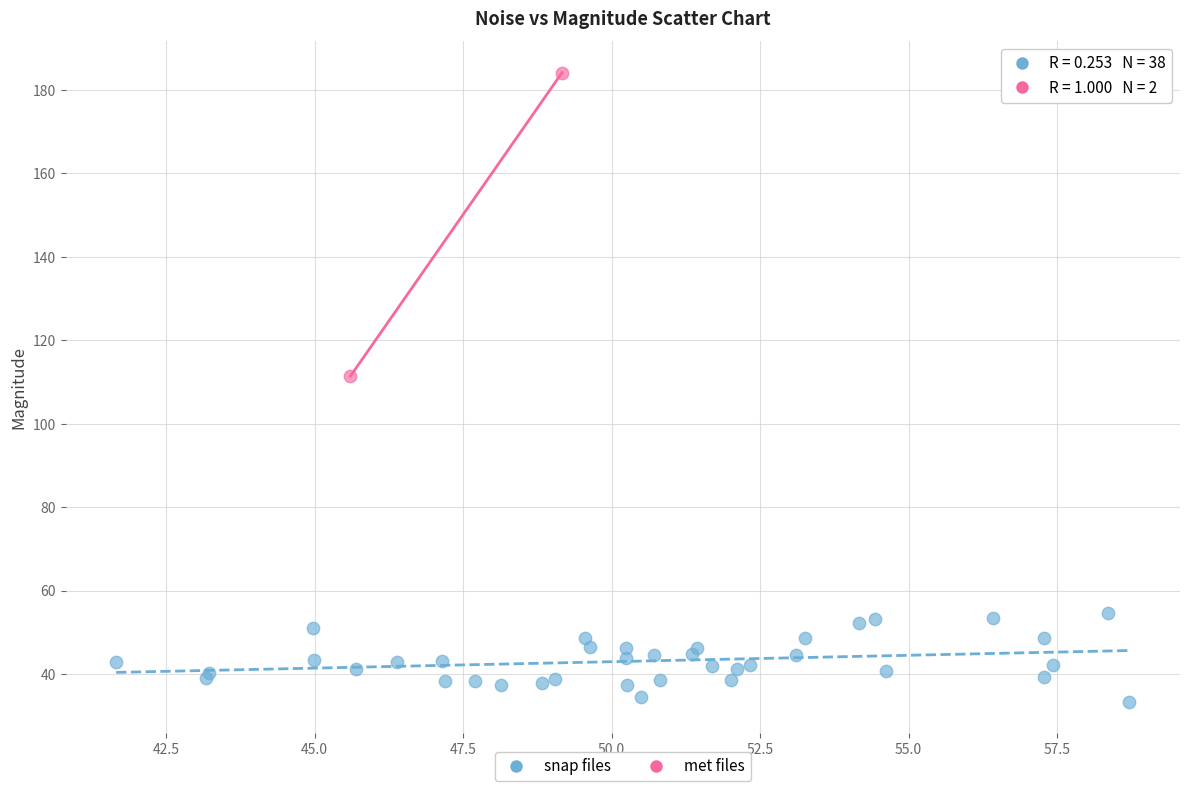

What are all the series names shown in the legend?

snap files, met files